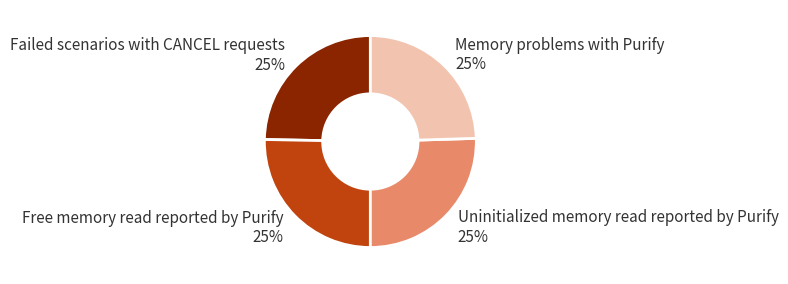

To the nearest percent, what portion does Failed scenarios with CANCEL requests represent?

25%